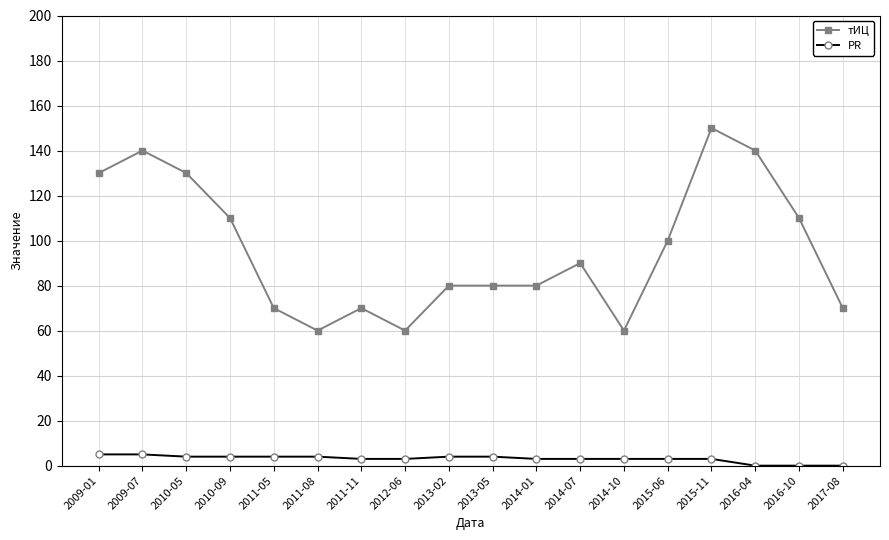

What is the difference between the highest and lowest values at 2016-10?

110